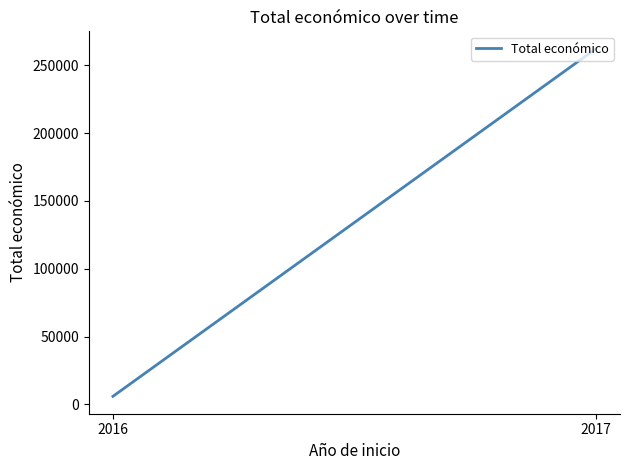

True or false: the data shows 8608.4 at 2016.

False